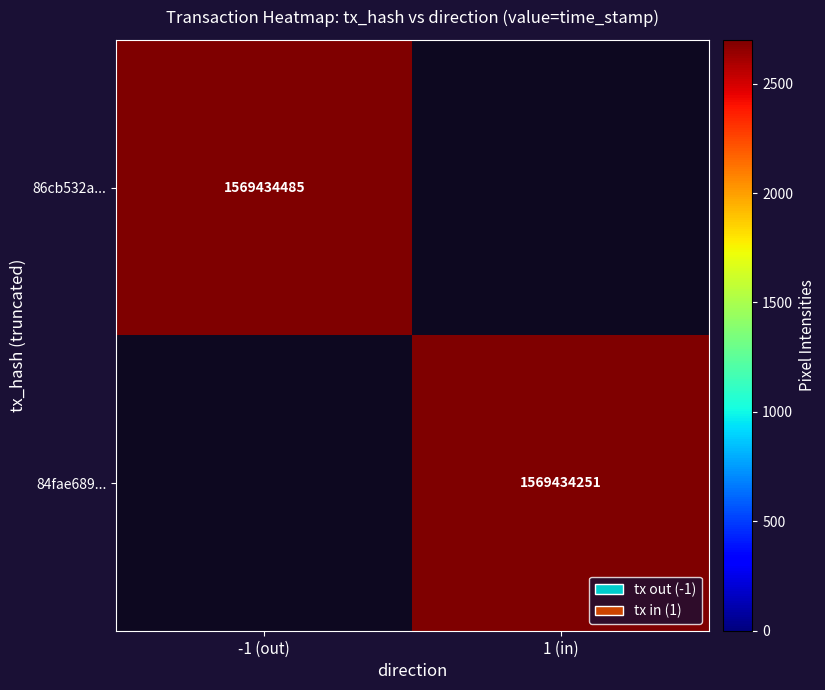

True or false: 86cb532a415b164b580168e571cf817cd2fbde2 has a value of 2613316637 at time_stamp.

False